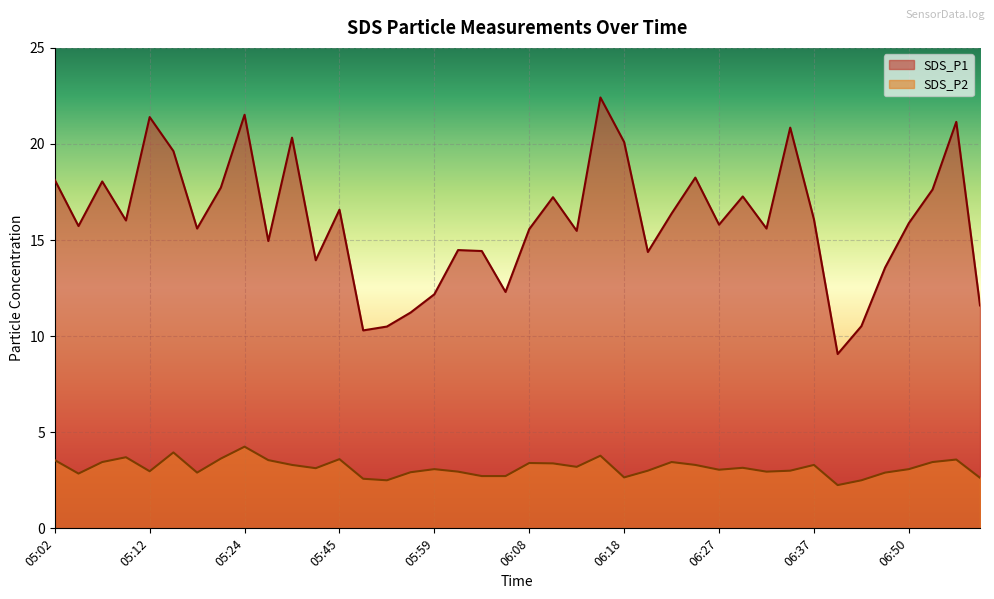

At which label does SDS_P1 first exceed 15?

05:02